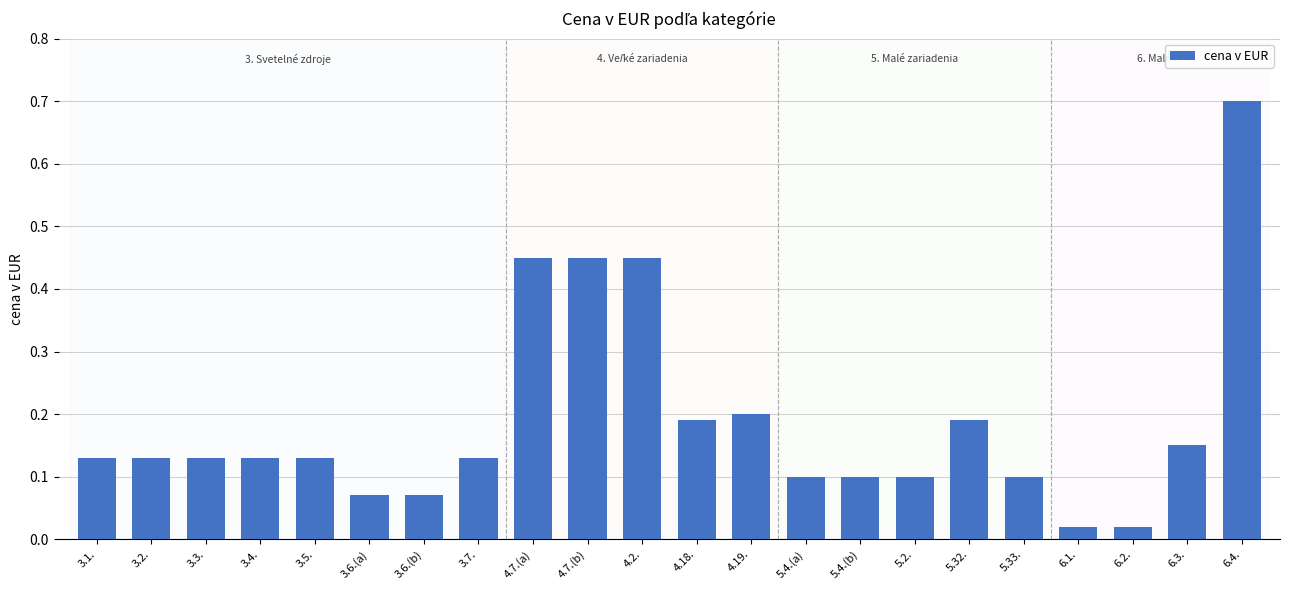

Does the chart contain any negative values?

No